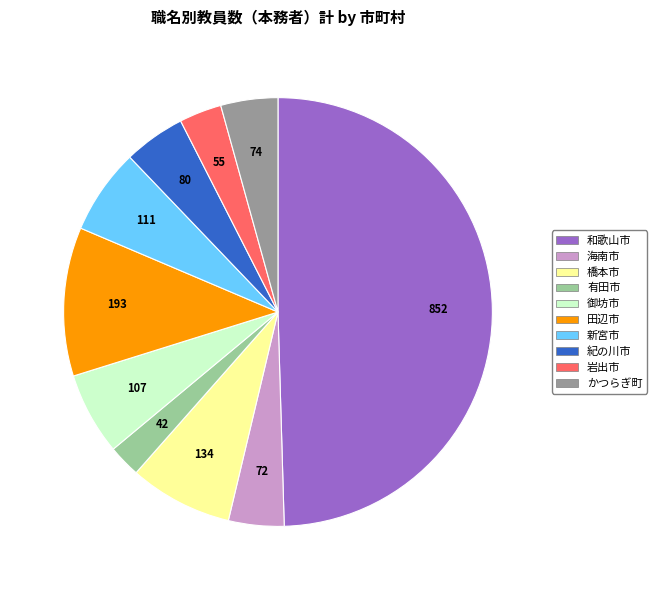

Combined, do 紀の川市 and 和歌山市 account for over 50%?

Yes